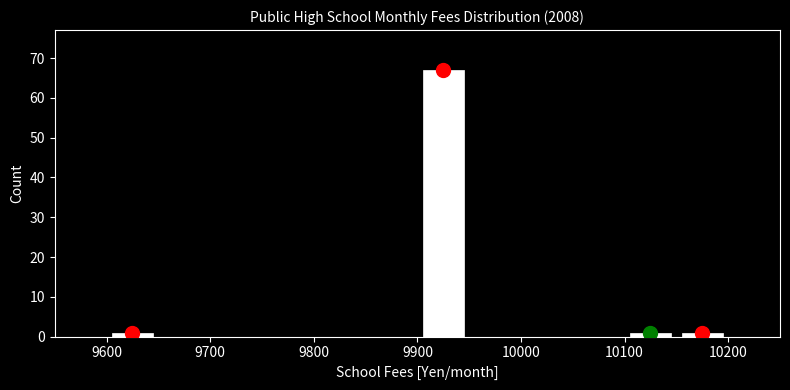

Reading left to right, transcribe this chart: for each bar, give the range it covers on the x-axis and its height. The values are not printed on the chart, so give them approximately, as read against the axis.

9600 to 9650: 1
9650 to 9700: 0
9700 to 9750: 0
9750 to 9800: 0
9800 to 9850: 0
9850 to 9900: 0
9900 to 9950: 67
9950 to 10000: 0
10000 to 10050: 0
10050 to 10100: 0
10100 to 10150: 1
10150 to 10200: 1